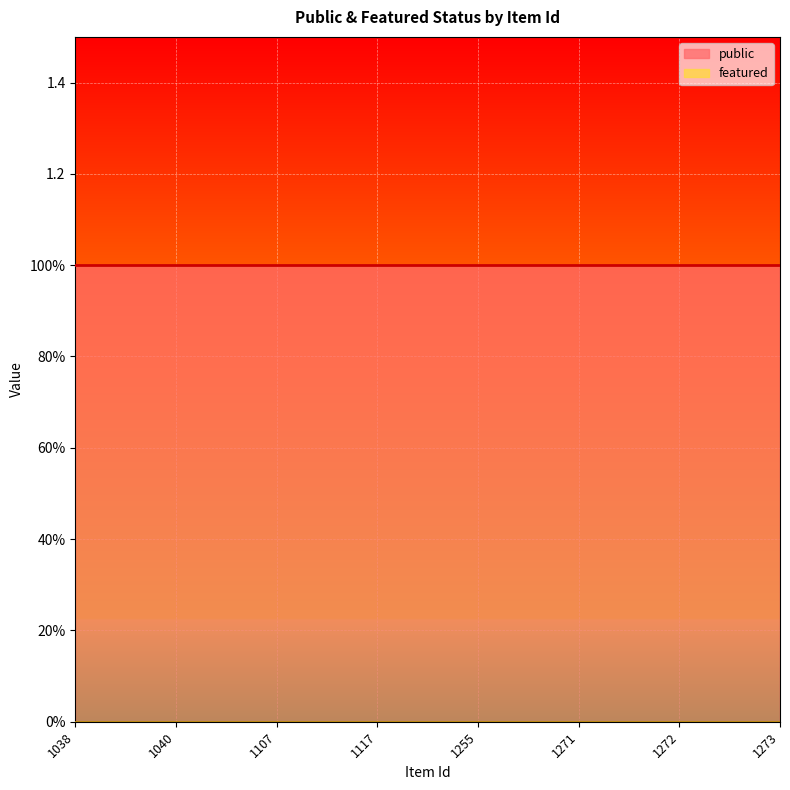

Is the value of public at 1038 greater than the value of featured at 1255?

Yes